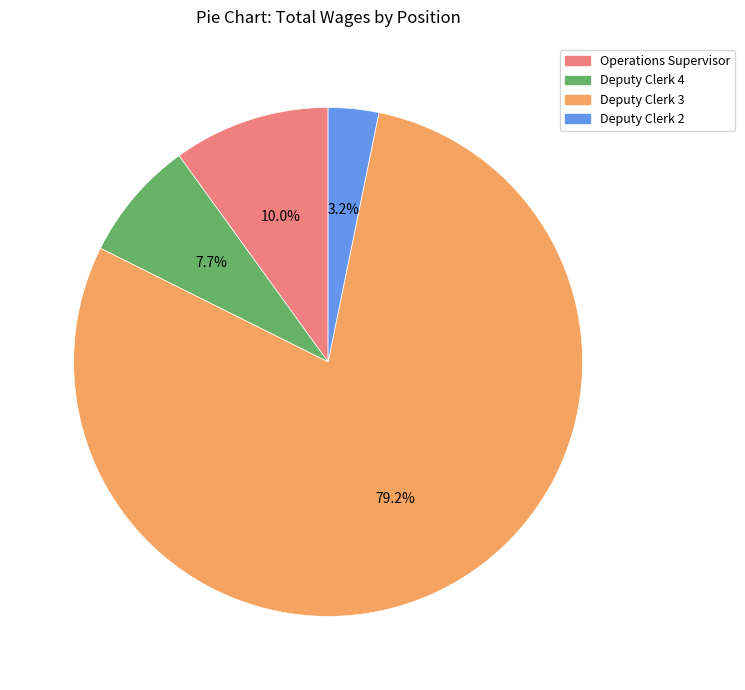

Approximately how many times larger is the value at Deputy Clerk 2 compared to Deputy Clerk 4?

0.4